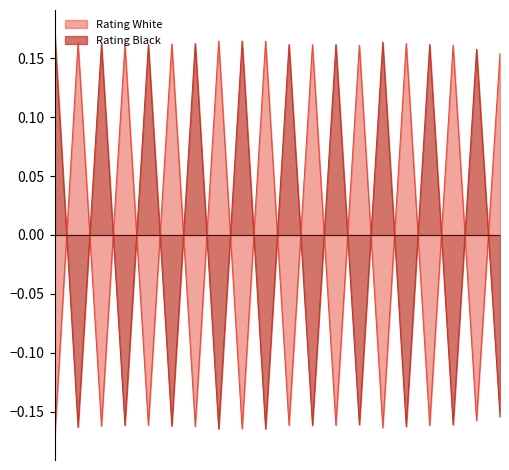

True or false: Rating Black has a value of -0.2 at 4.

True